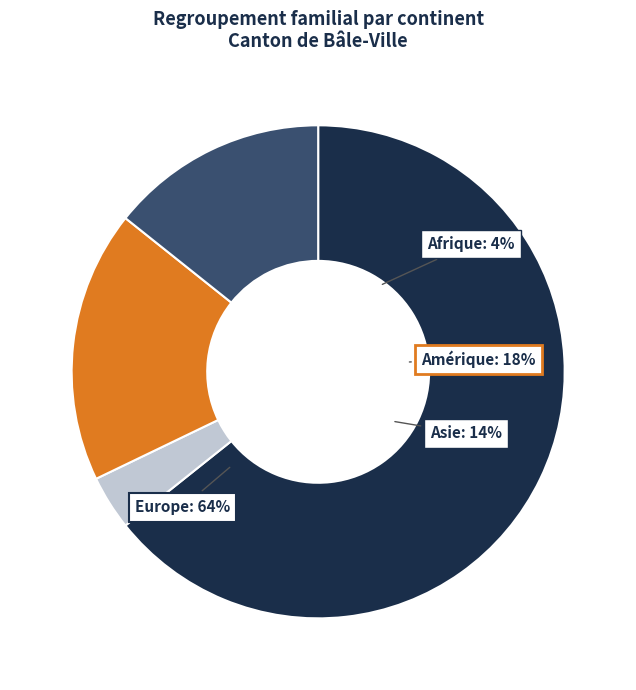

Does any single category account for the majority?

Yes